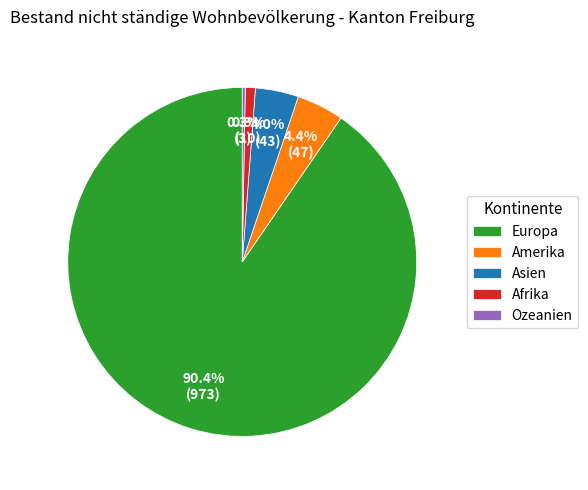

Combined, what portion of the pie is Europa and Asien?

94.4%